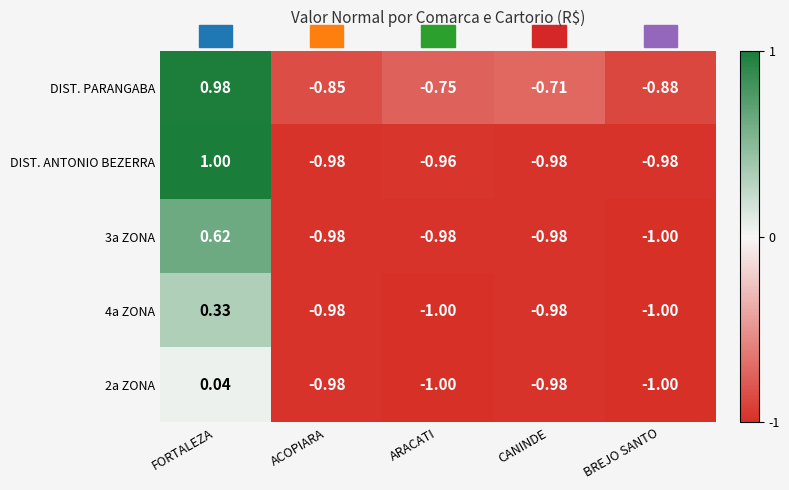

At which category is the sum across all series the highest?

FORTALEZA